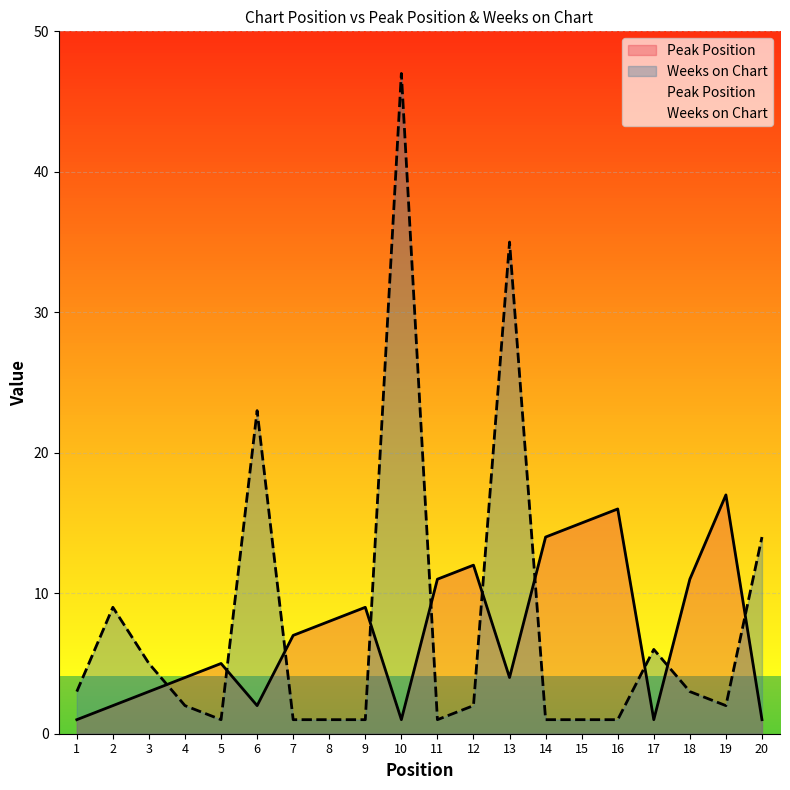

What is the greatest value displayed?

47